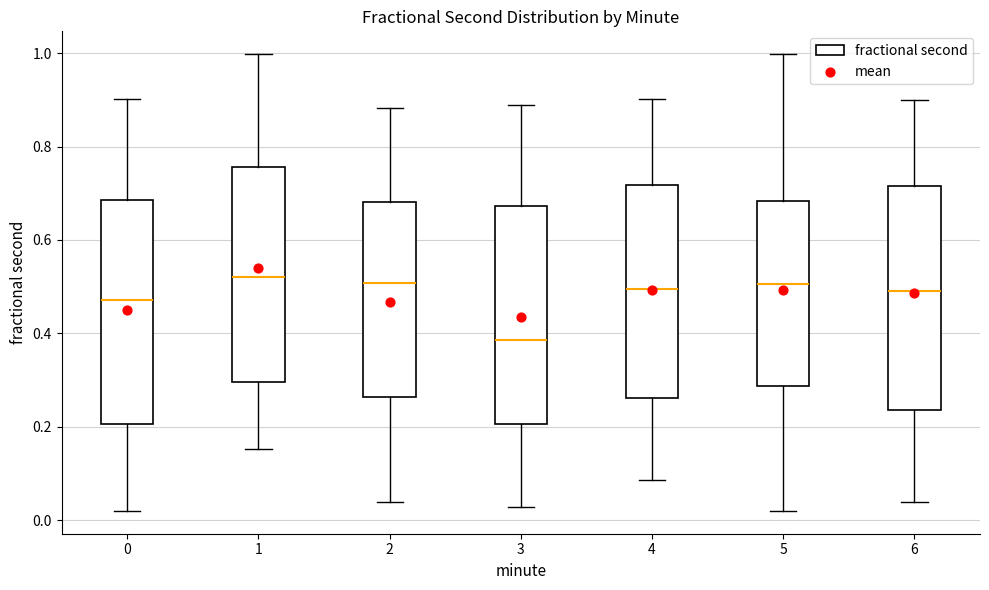

Reading left to right, transcribe this box plot: for each box, give where its median line is, the range the box spans, and where its two whiskers end, as read against the y-axis. The values are not printed on the chart, so give them approximately, as read against the axis.

0: median 0.48, box 0.20 to 0.68, whiskers 0.02 to 0.90
1: median 0.52, box 0.30 to 0.76, whiskers 0.16 to 1.00
2: median 0.50, box 0.26 to 0.68, whiskers 0.04 to 0.88
3: median 0.38, box 0.20 to 0.68, whiskers 0.02 to 0.88
4: median 0.50, box 0.26 to 0.72, whiskers 0.08 to 0.90
5: median 0.50, box 0.28 to 0.68, whiskers 0.02 to 1.00
6: median 0.50, box 0.24 to 0.72, whiskers 0.04 to 0.90